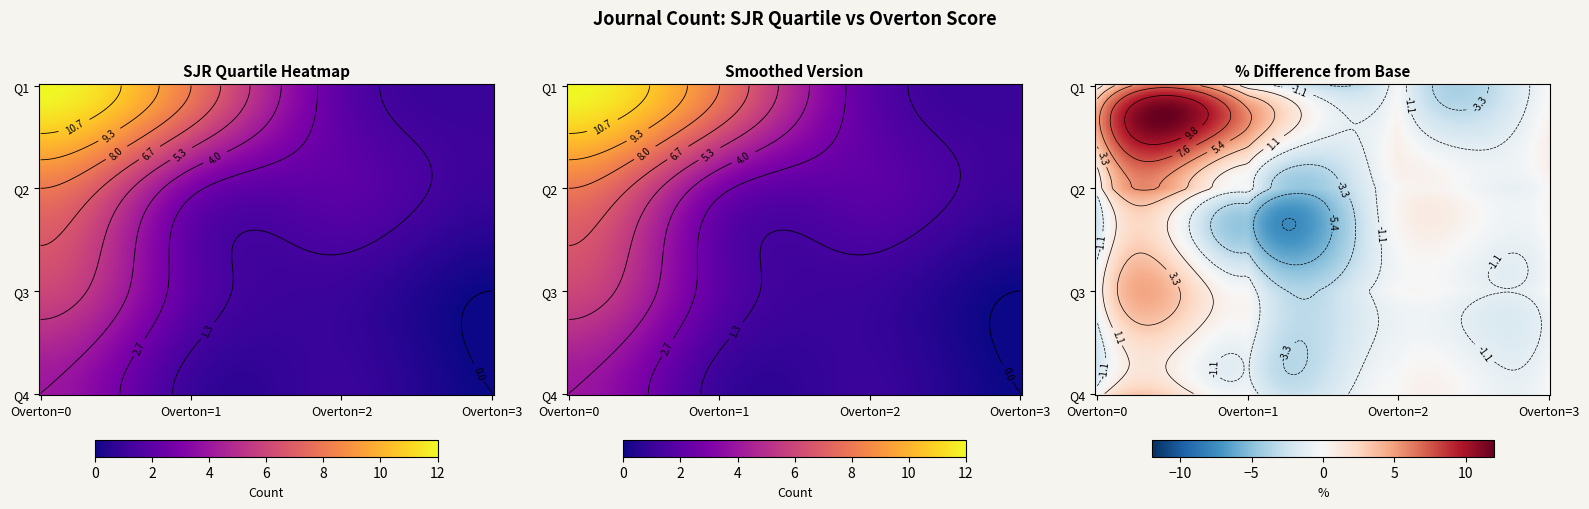

Reading left to right, what are all the values shown in this chart?

Q1: 0=12	1=8	2=2	3=1
Q2: 0=8	1=3	2=2	3=1
Q3: 0=6	1=2	2=1	3=0
Q4: 0=4	1=1	2=1	3=0